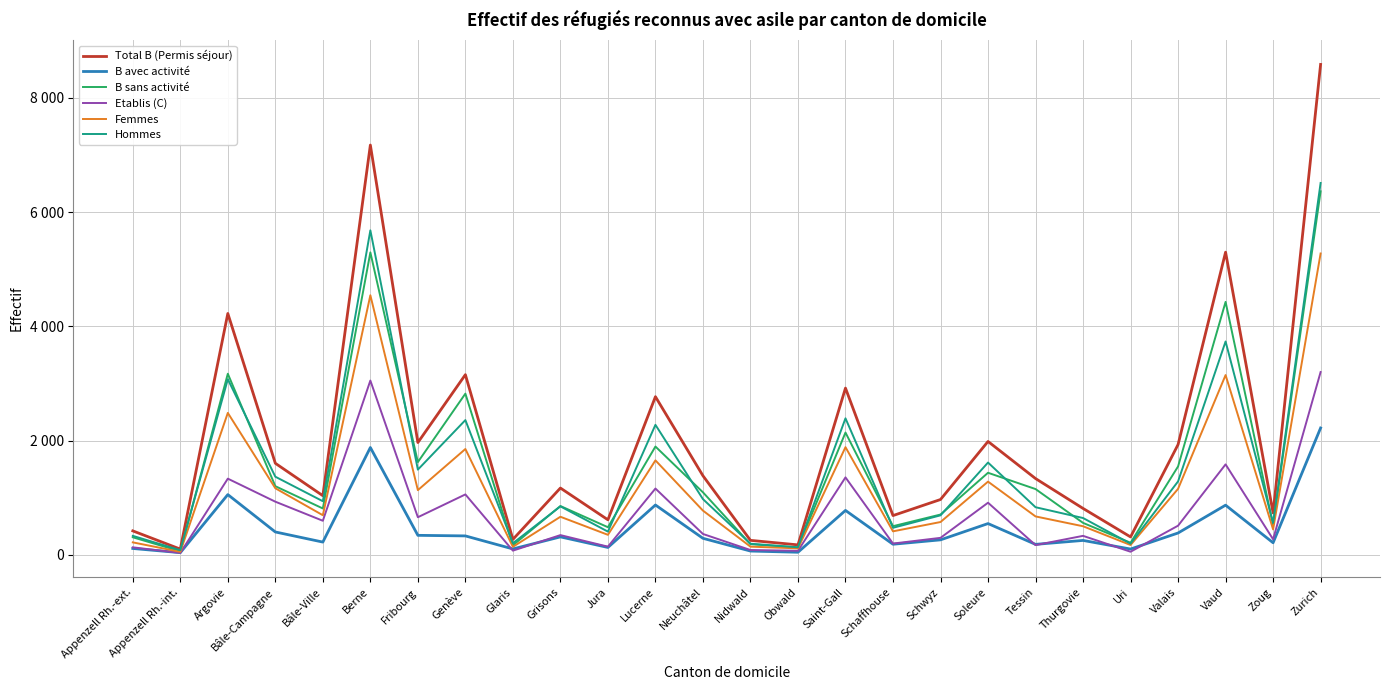

Is the value of Femmes at Obwald greater than the value of Hommes at Zoug?

No